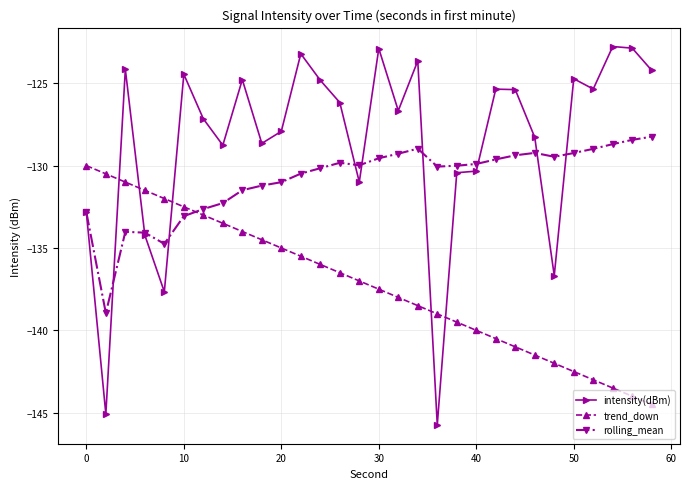

Rank the series by their average value, from highest to lowest.

intensity(dBm), rolling_mean, trend_down